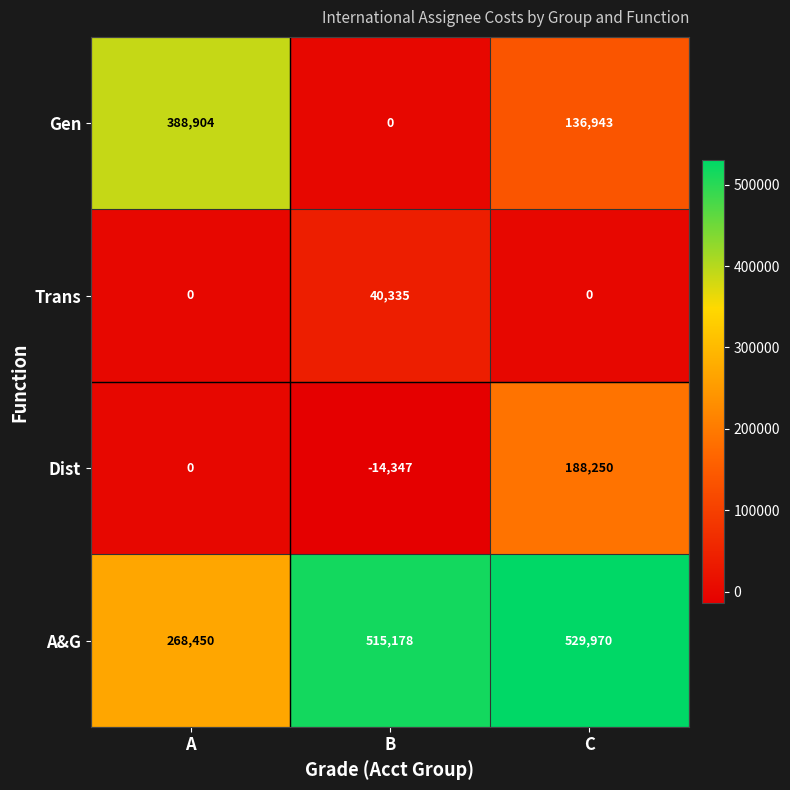

Which category has the highest value in the A&G series?

C